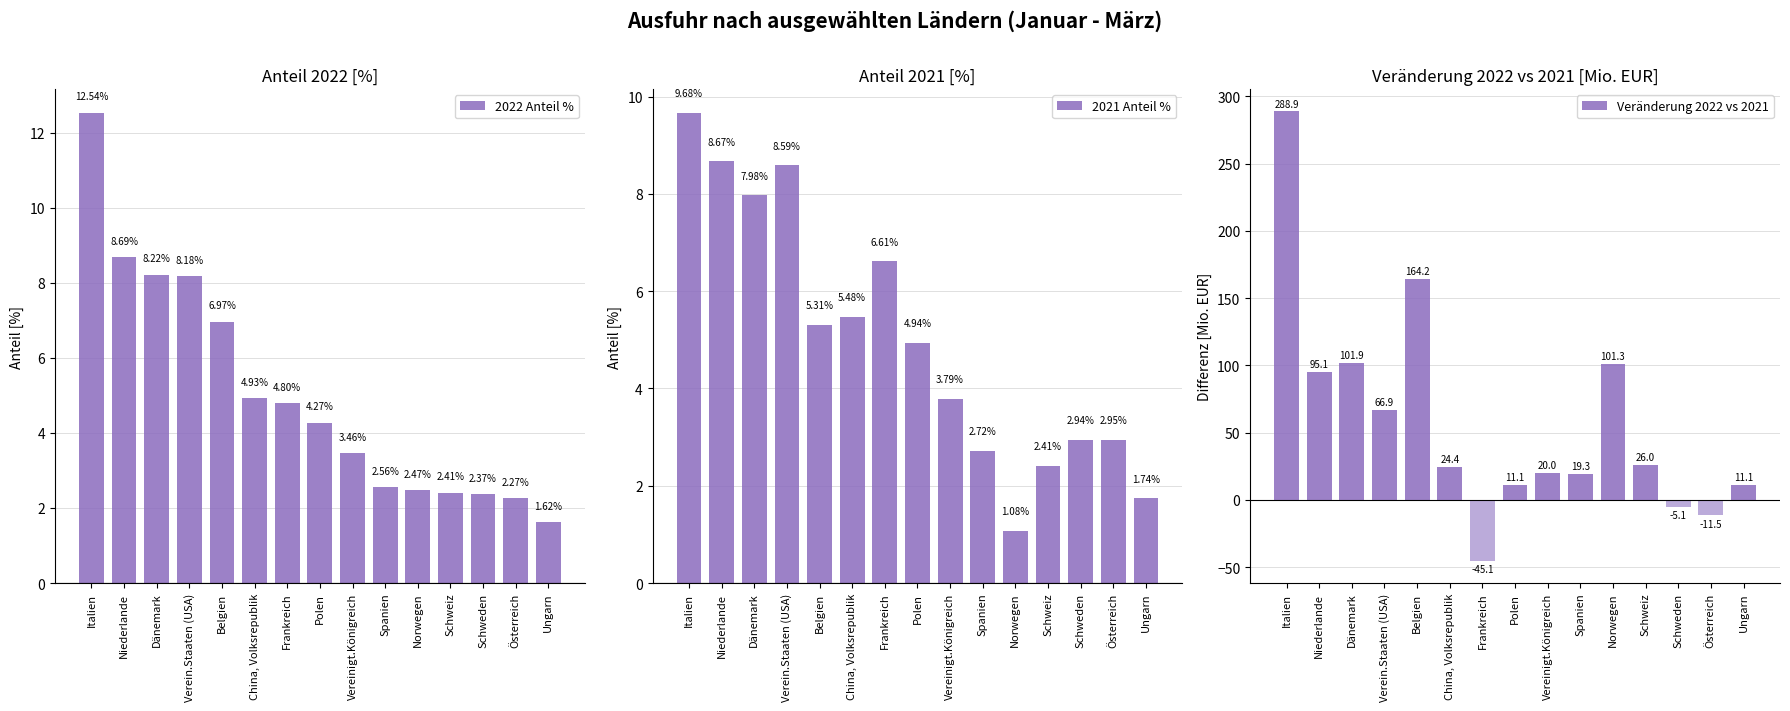

How many values in Veränderung 2022 vs 2021 are below zero?

3